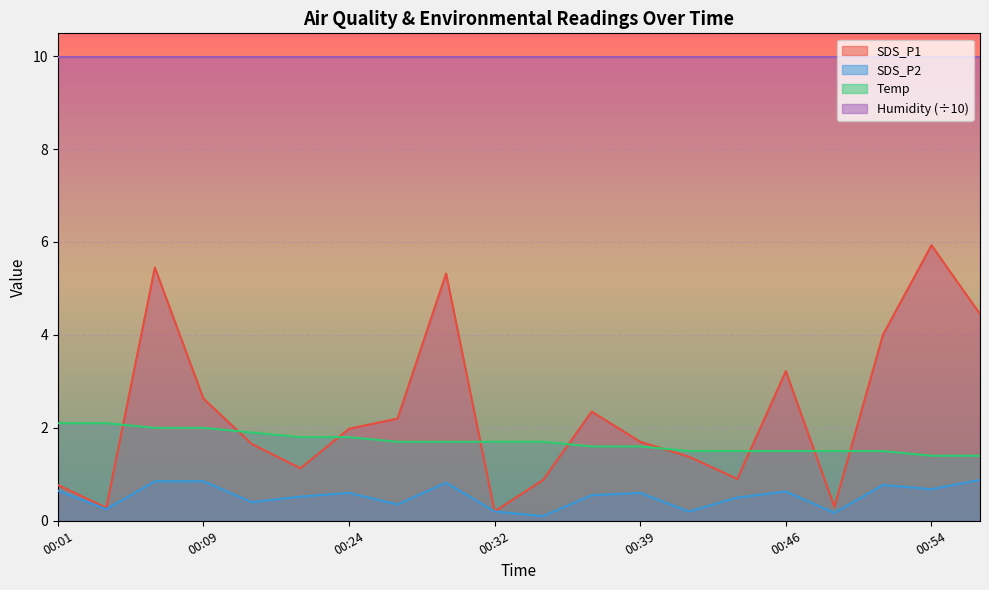

True or false: Temp and Humidity (÷10) intersect in this chart.

False